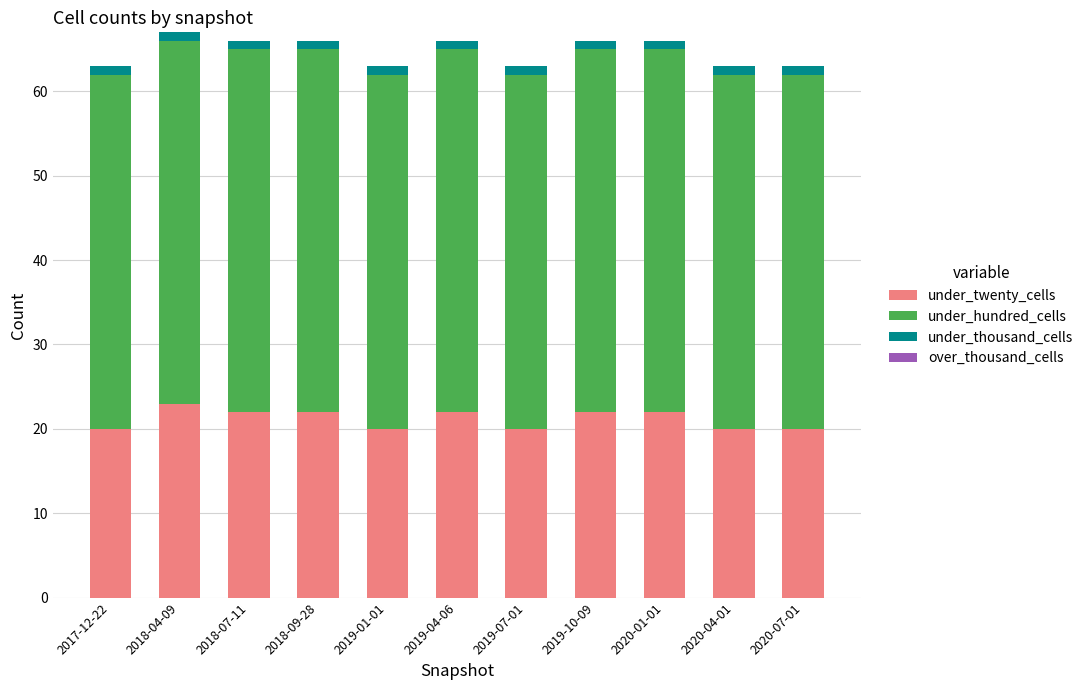

The value of under_twenty_cells at 2019-01-01 is 20. True or false?

True